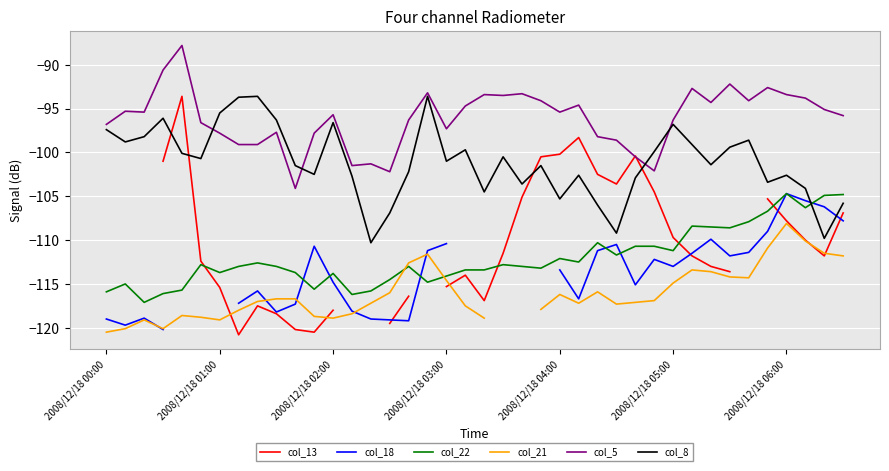

What is the minimum value for col_5?

-104.1